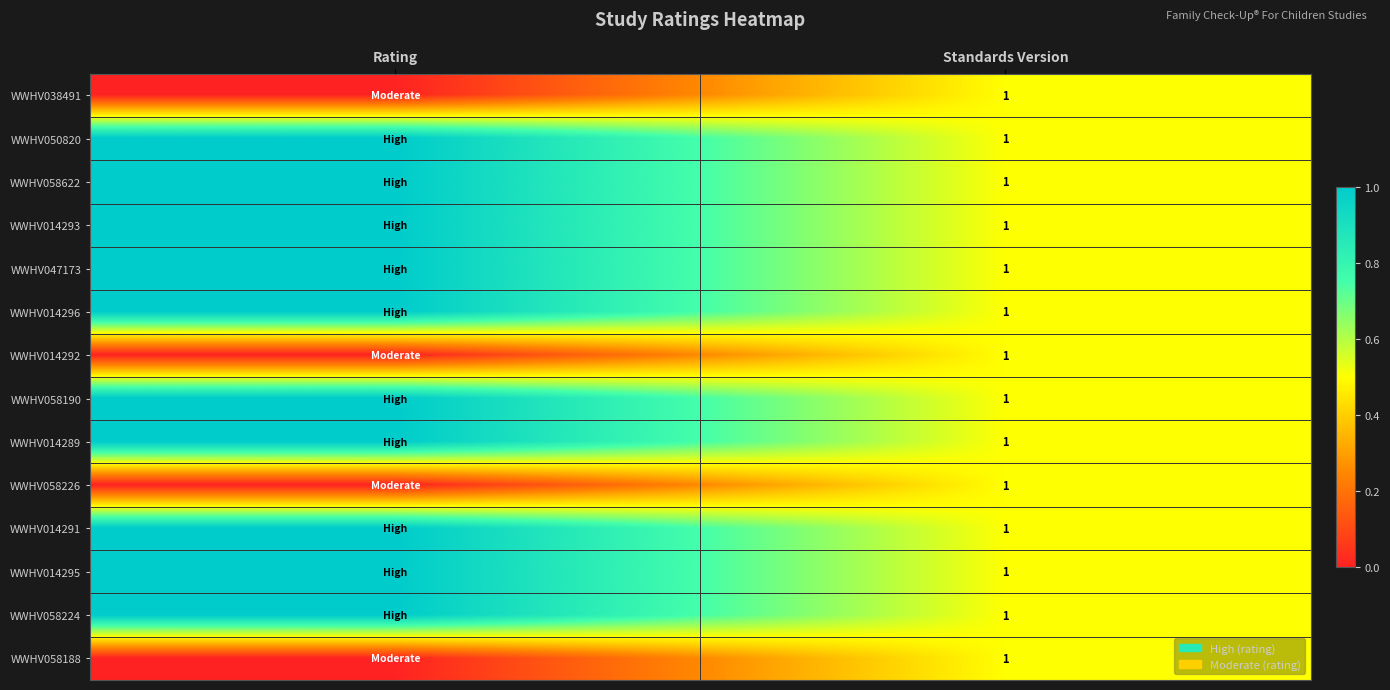

At which category is the sum across all series the highest?

Rating